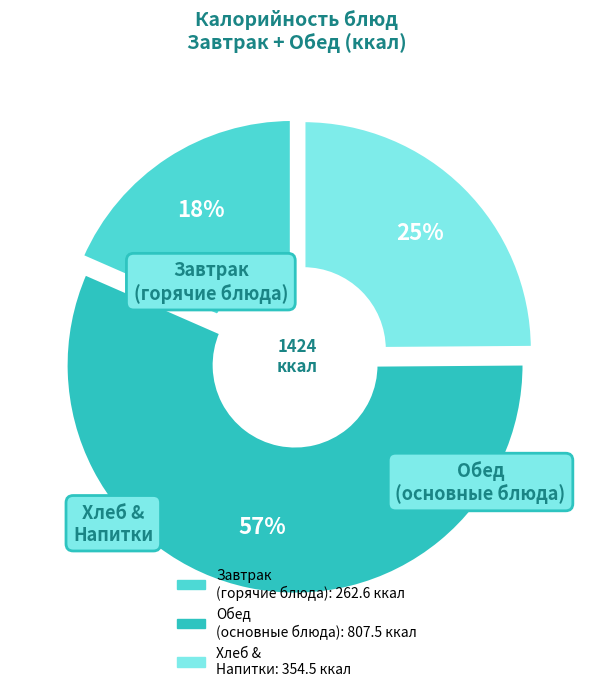

Does any single category account for the majority?

Yes